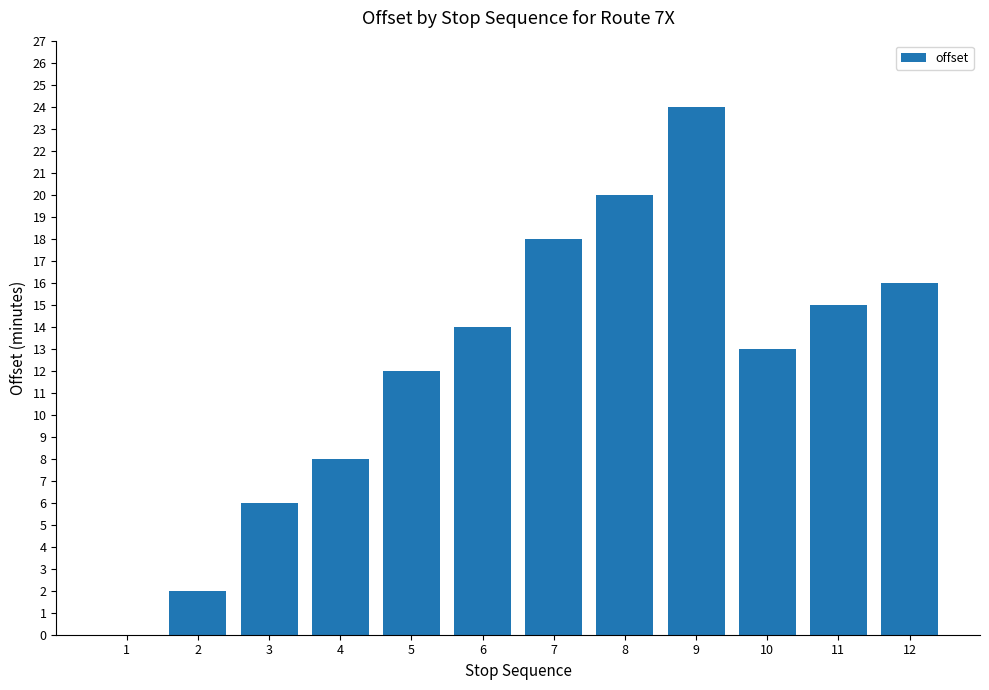

What is the change in value from 2 to 5?

+10